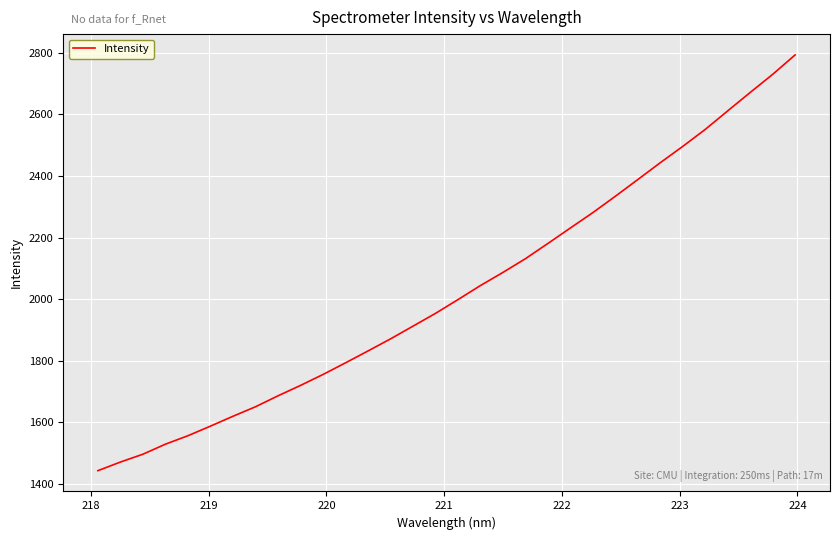

What is the maximum value shown in the chart?

2793.5